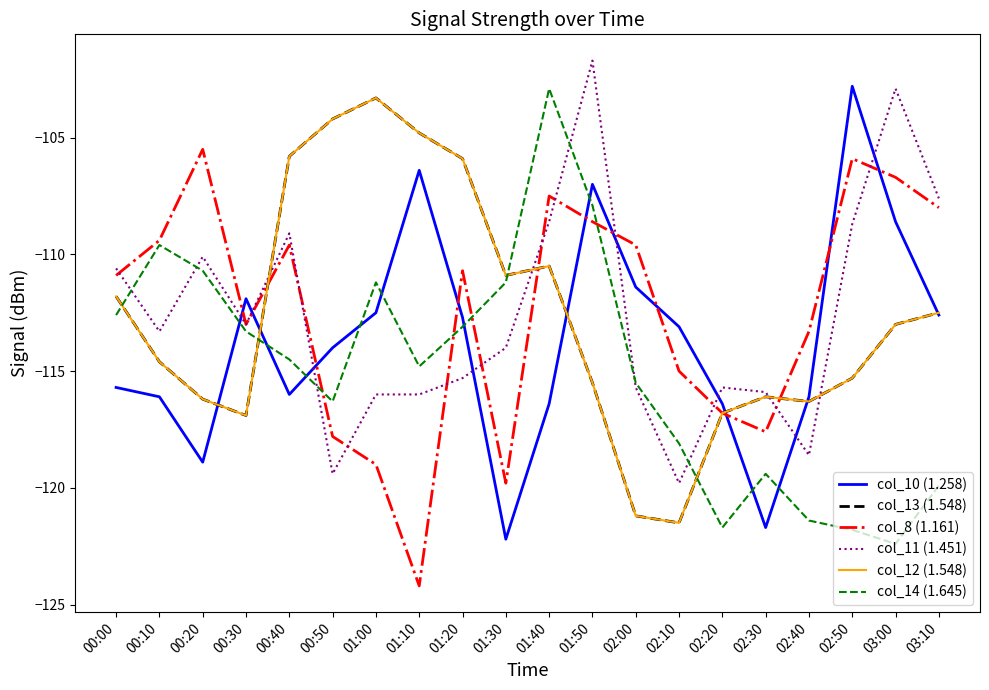

What is the average value of the col_14 (1.645) series?

-114.9